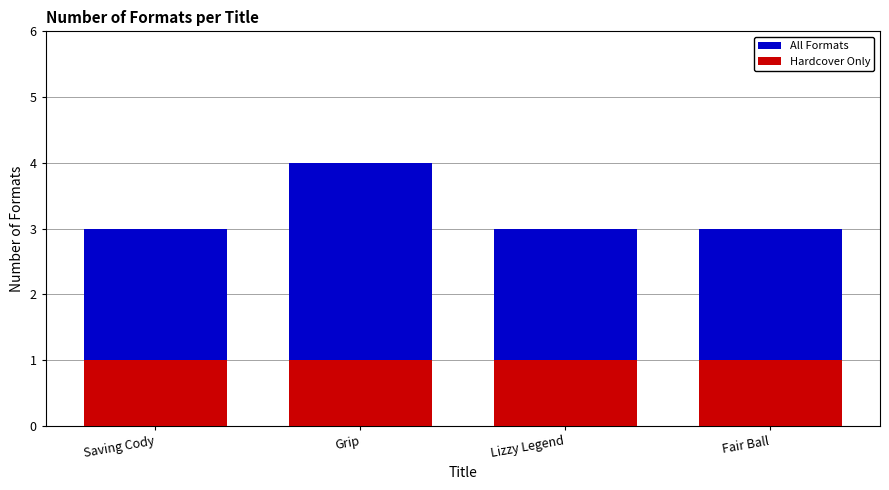

What is the value of the Hardcover Only bar at the 3rd from the left?

1